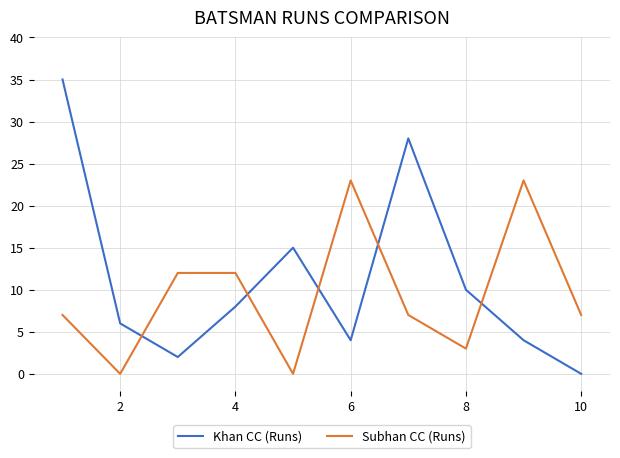

List the series in order of their peak value, lowest first.

Subhan CC (Runs), Khan CC (Runs)